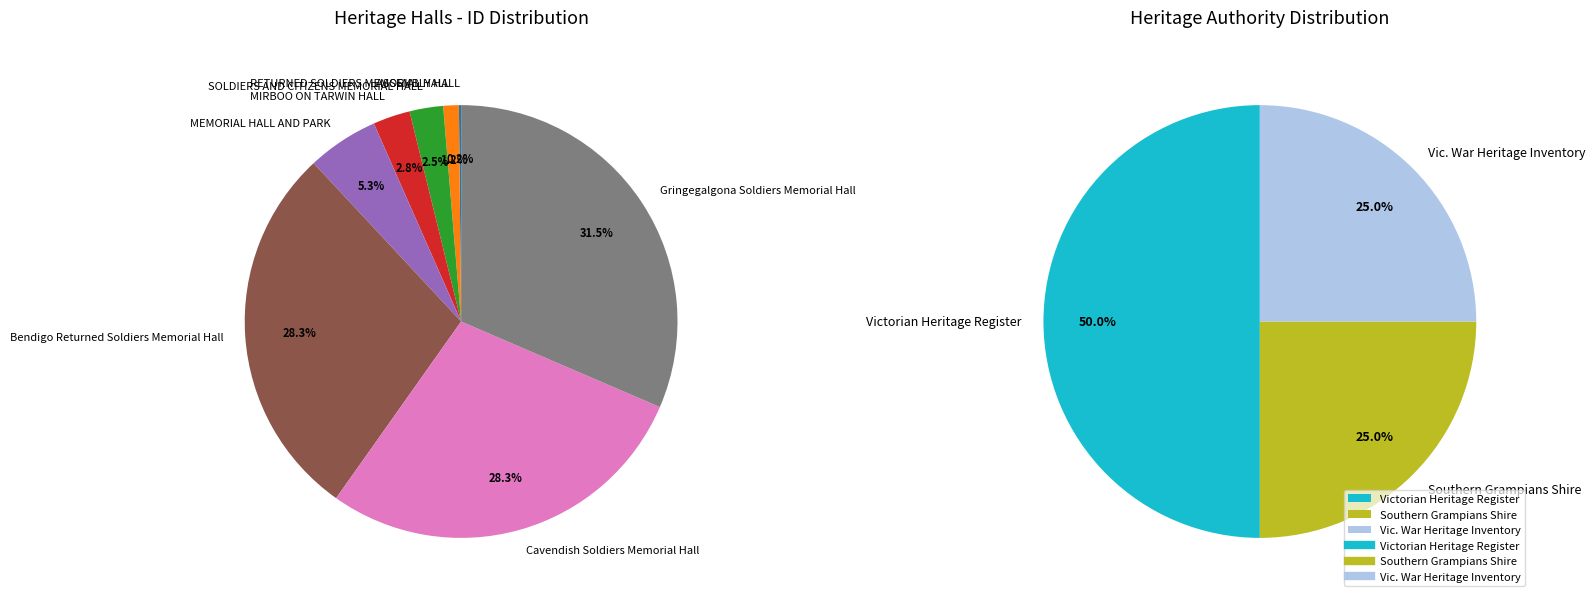

To the nearest percent, what is the combined percentage of MEMORIAL HALL AND PARK and Cavendish Soldiers Memorial Hall?

34%